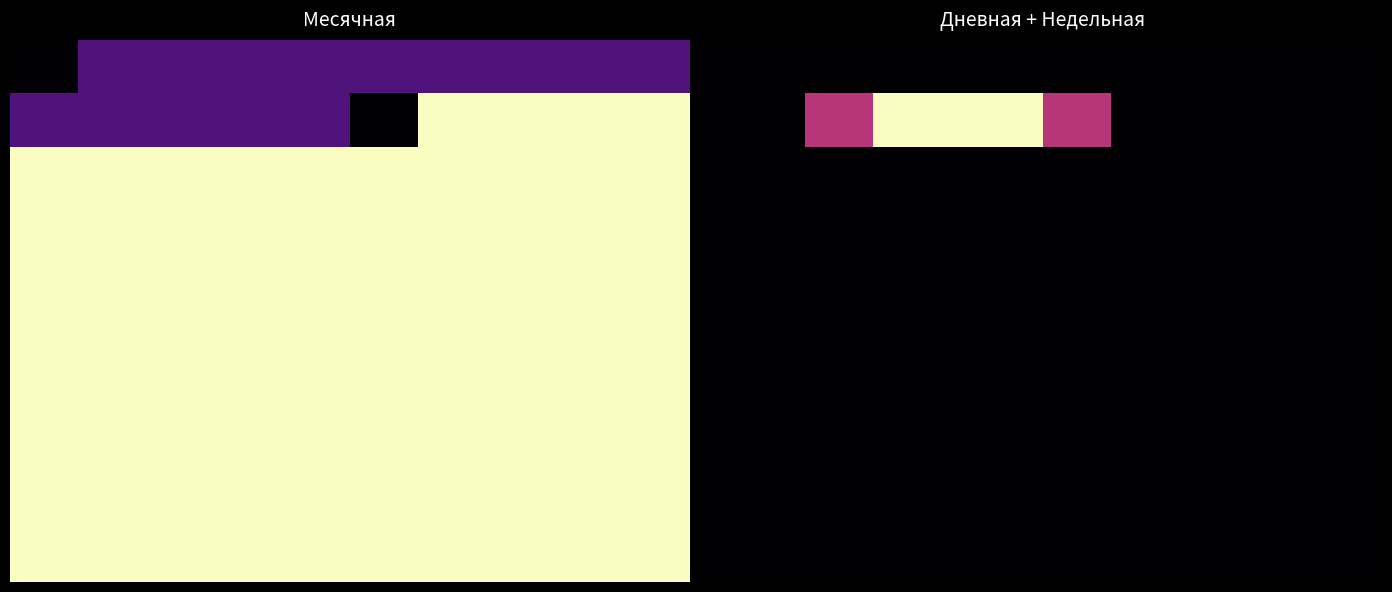

What is the greatest value displayed?

2